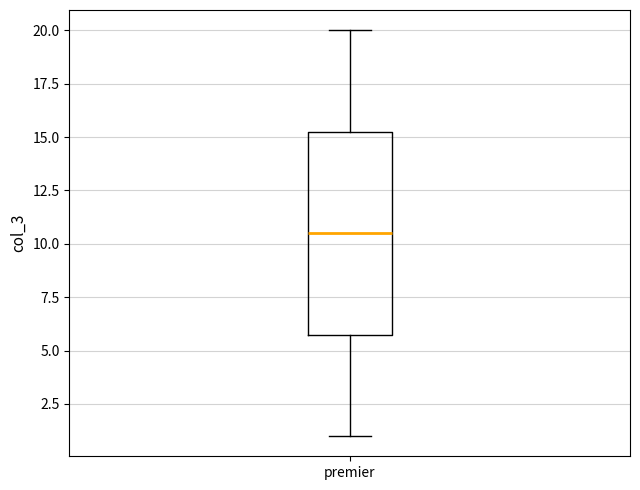

Read this box plot against the y-axis: the position of the median line, the range covered by the box, and the ends of both whiskers. The values are not printed on the chart, so give them approximately, as read against the axis.

median 10.5, box 6.0 to 15.5, whiskers 1.0 to 20.0